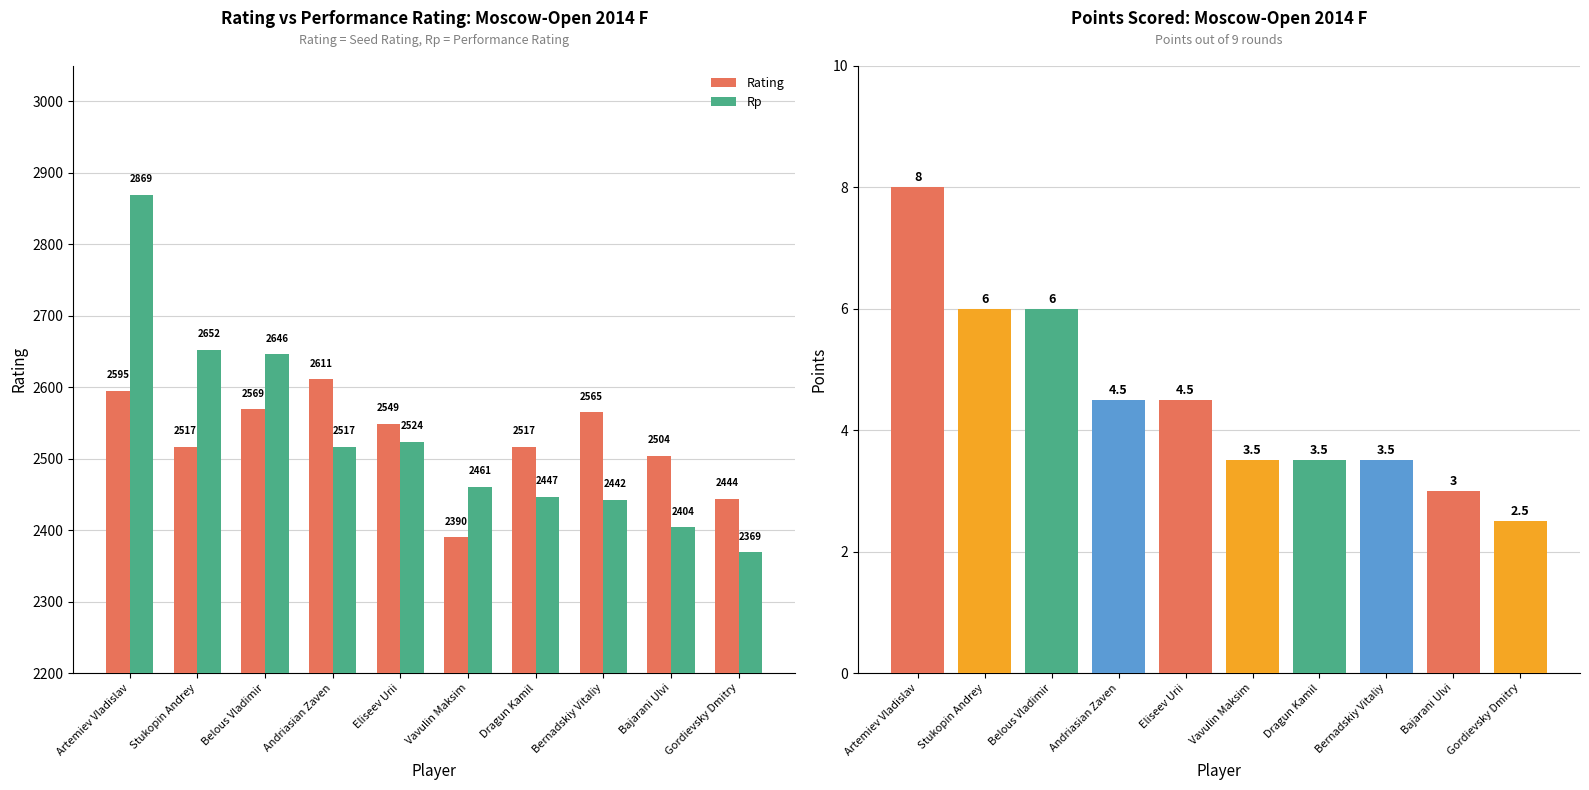

Rank the categories by Rating value from highest to lowest.

Andriasian Zaven, Artemiev Vladislav, Belous Vladimir, Bernadskiy Vitaliy, Eliseev Urii, Stukopin Andrey, Dragun Kamil, Bajarani Ulvi, Gordievsky Dmitry, Vavulin Maksim